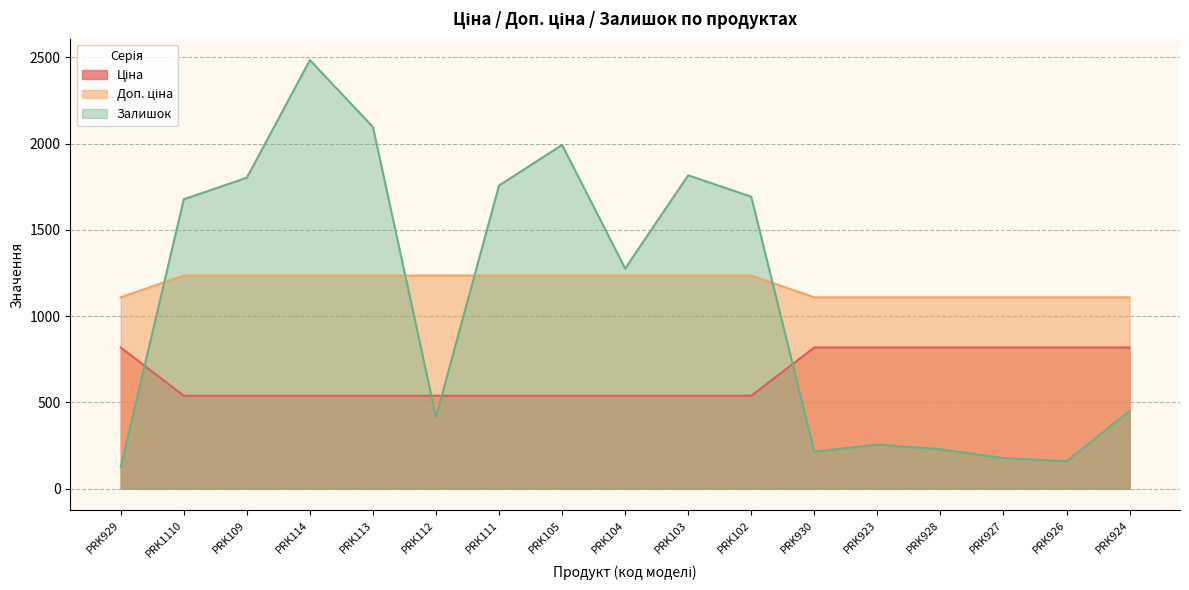

What position from the right is PRK112?

12